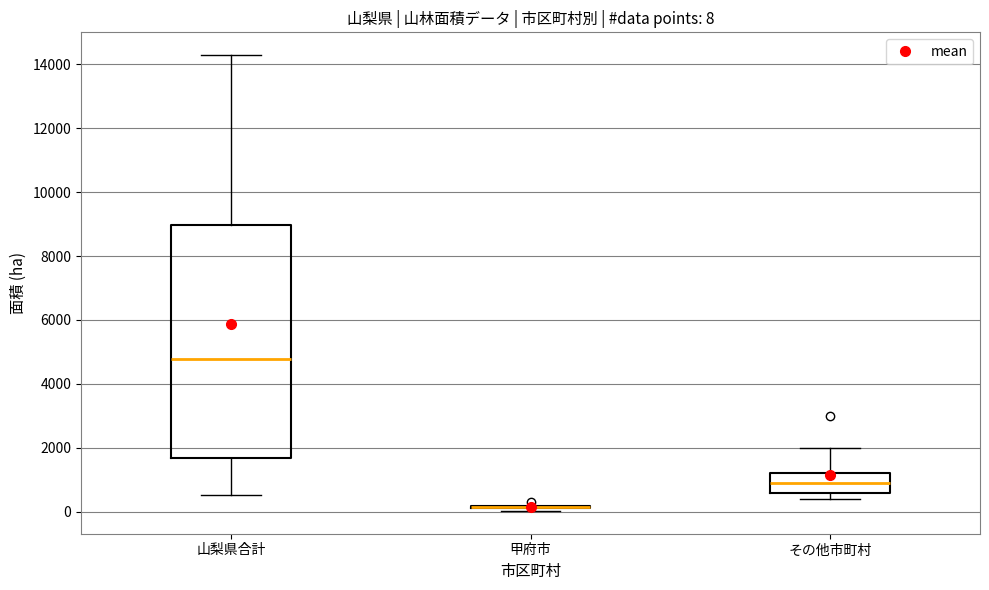

Comparing the boxes themselves (not the whiskers), which one is the tallest?

山梨県合計